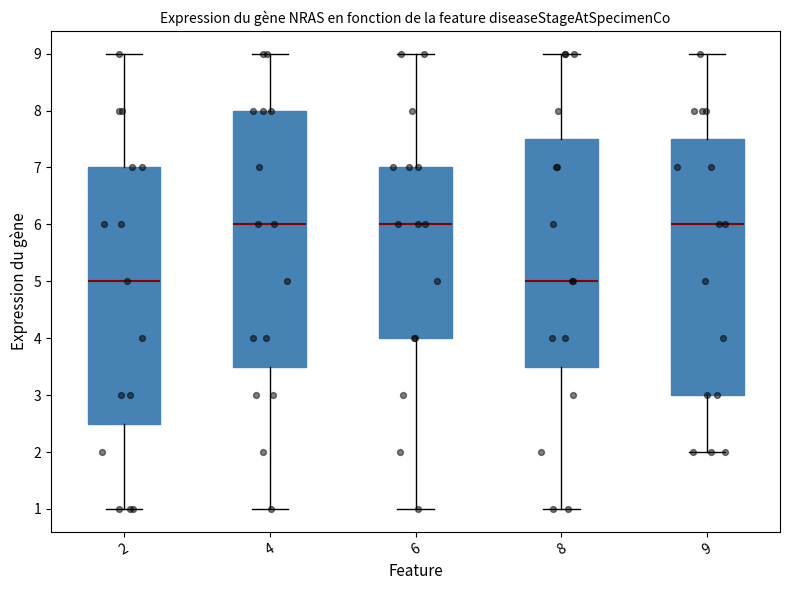

Where does the median line of the box at x = 4 sit on the y-axis? The values are not printed on the chart, so give them approximately, as read against the axis.

6.0